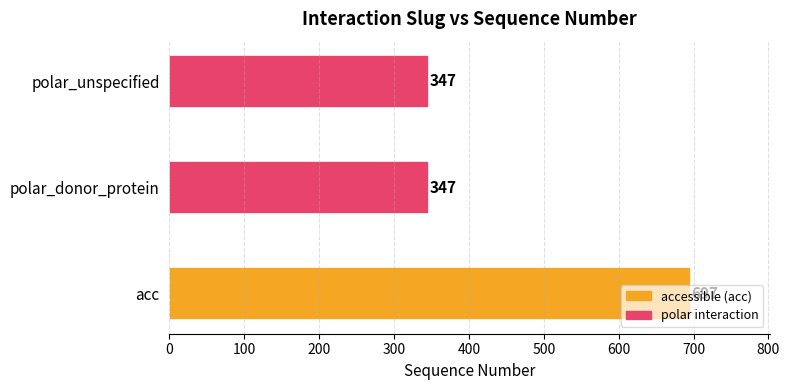

The value at polar_unspecified is 138. True or false?

False